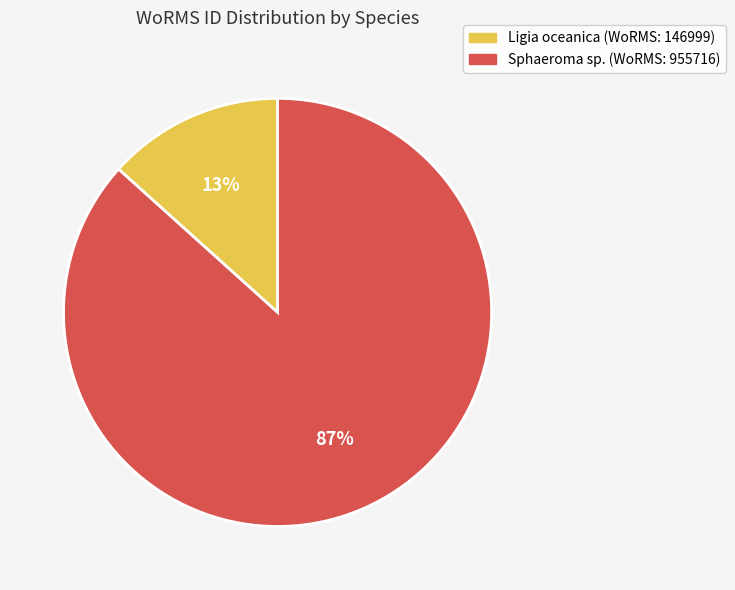

Count the number of slices in the pie.

2